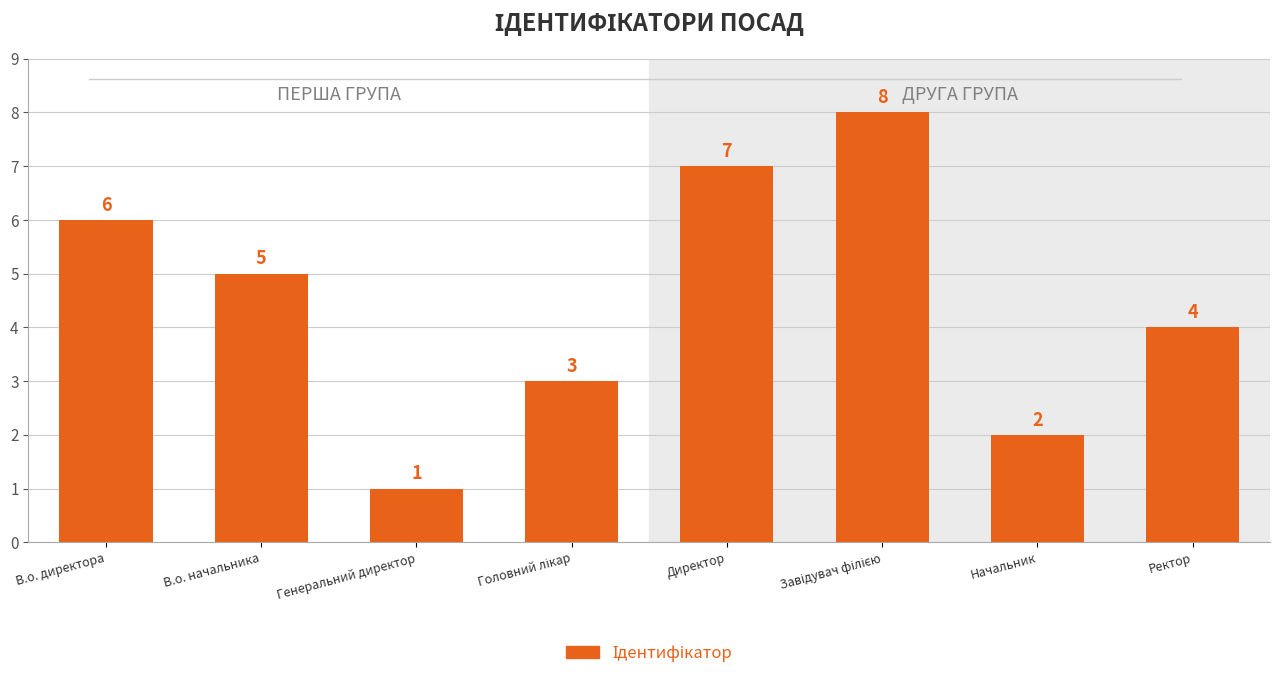

Reading right to left, what are all the values shown in this chart?

4	2	8	7	3	1	5	6